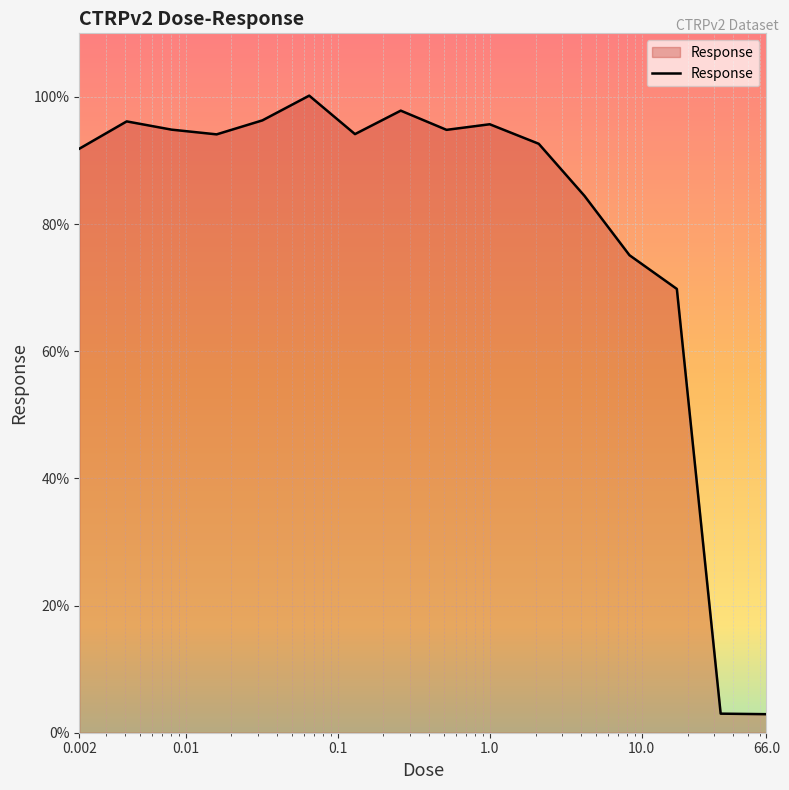

What is the difference between the maximum and minimum values?

97.3